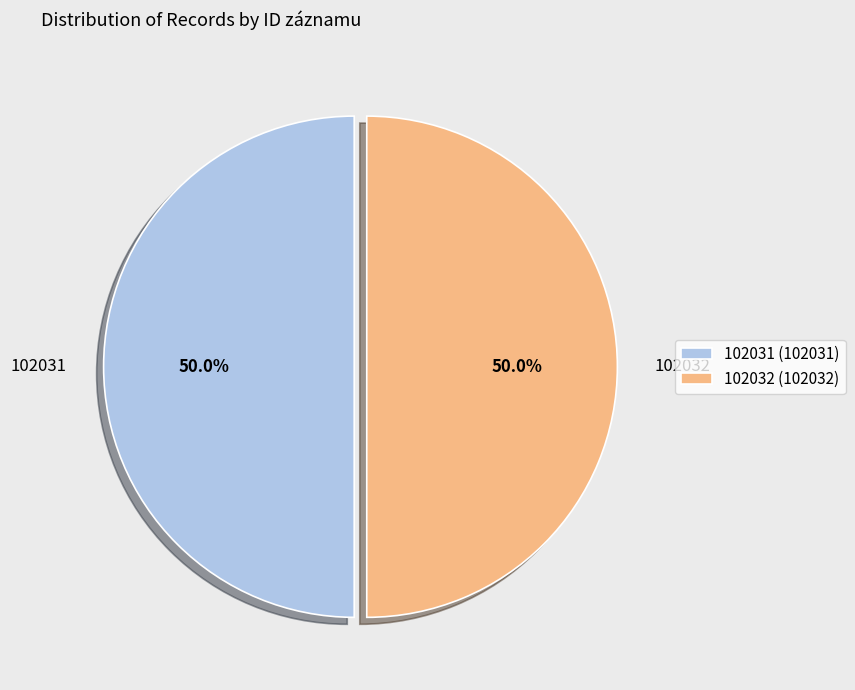

Approximately how many times larger is the value at 102032 compared to 102031?

1.0